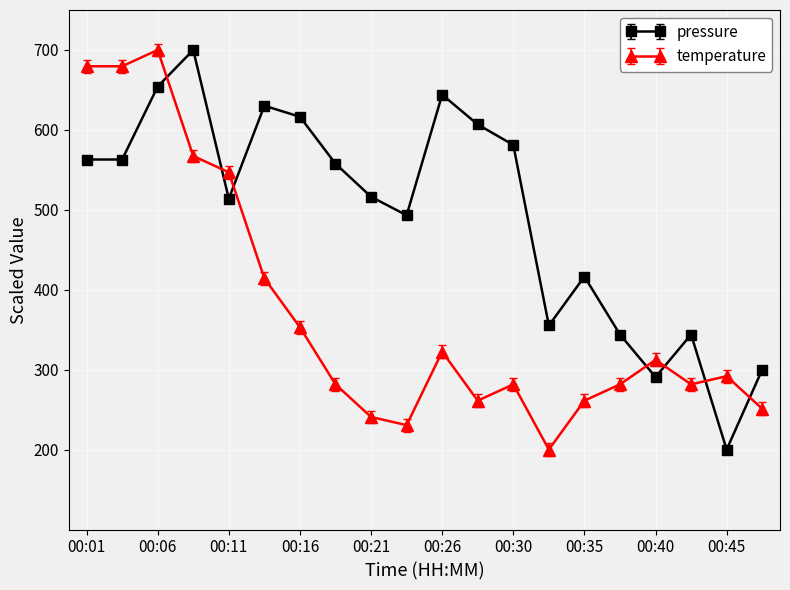

Which series has the largest total across all categories?

pressure